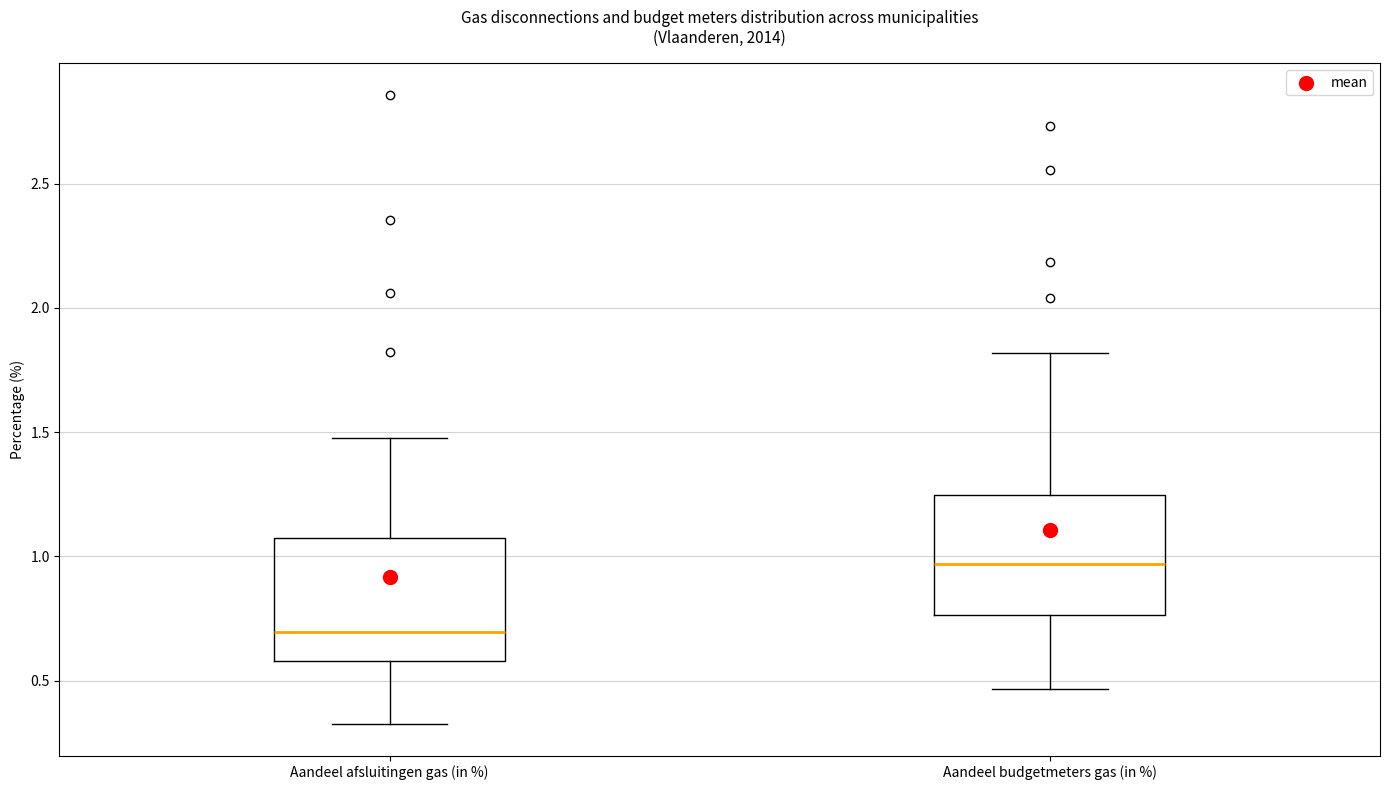

Which box has the highest median line?

Aandeel budgetmeters gas (in %)